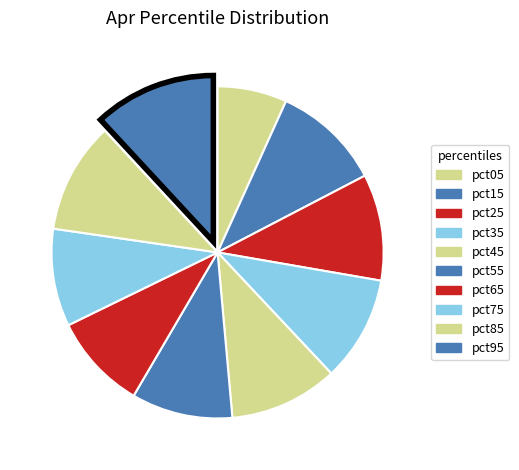

To the nearest percent, what is the difference between the pct95 and pct45 slice percentages?

1%